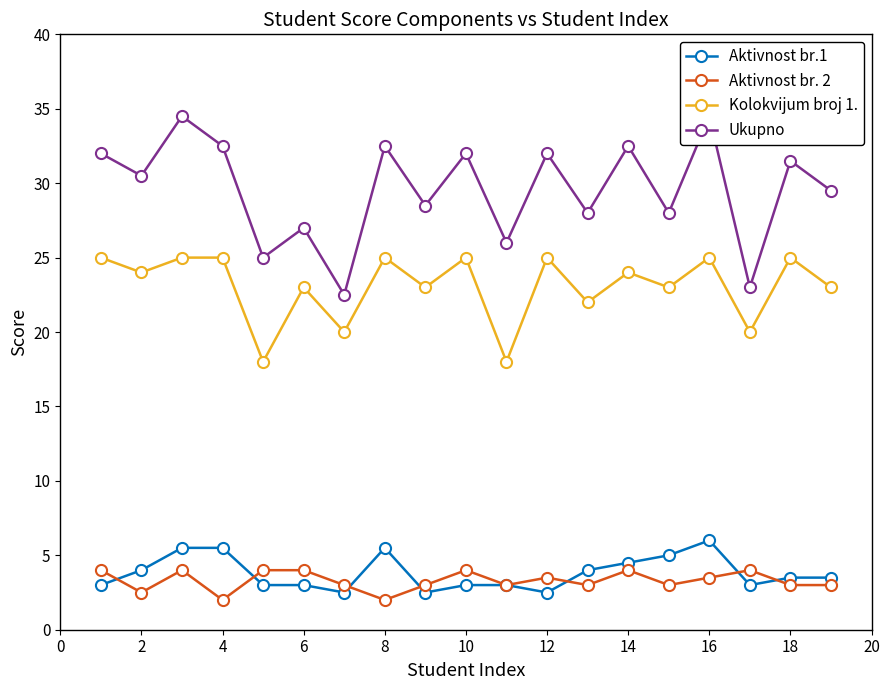

True or false: Aktivnost br. 2 and Kolokvijum broj 1. intersect in this chart.

False